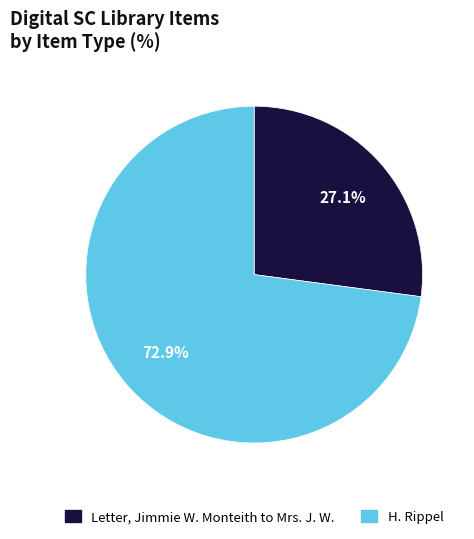

Between Letter, Jimmie W. Monteith to Mrs. J. W. and H. Rippel, which is larger?

H. Rippel